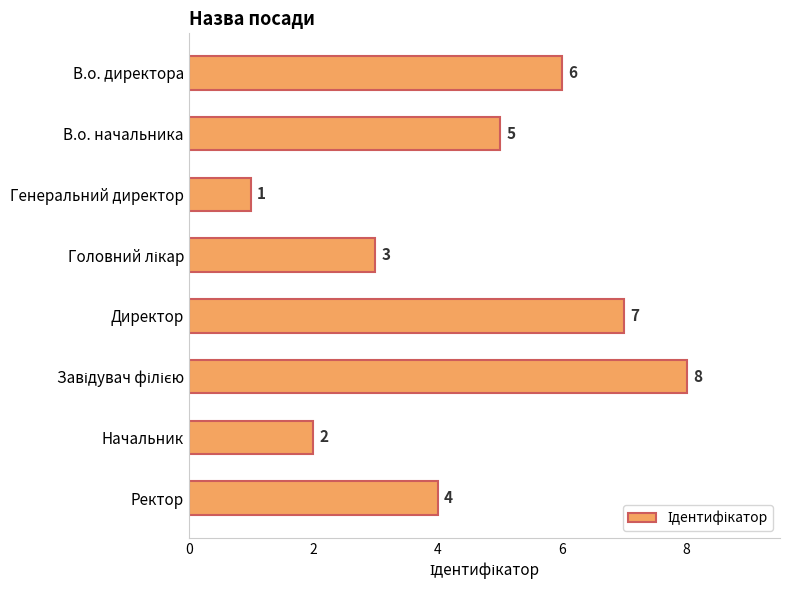

Count the values in the range 3 to 7.

5